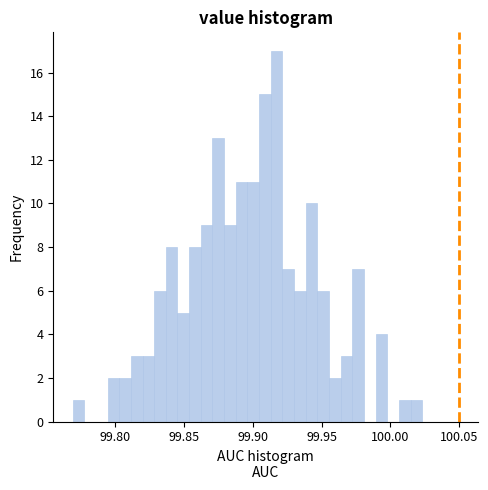

Read against the x-axis, roughly where is the centre of the tallest bar?

99.915